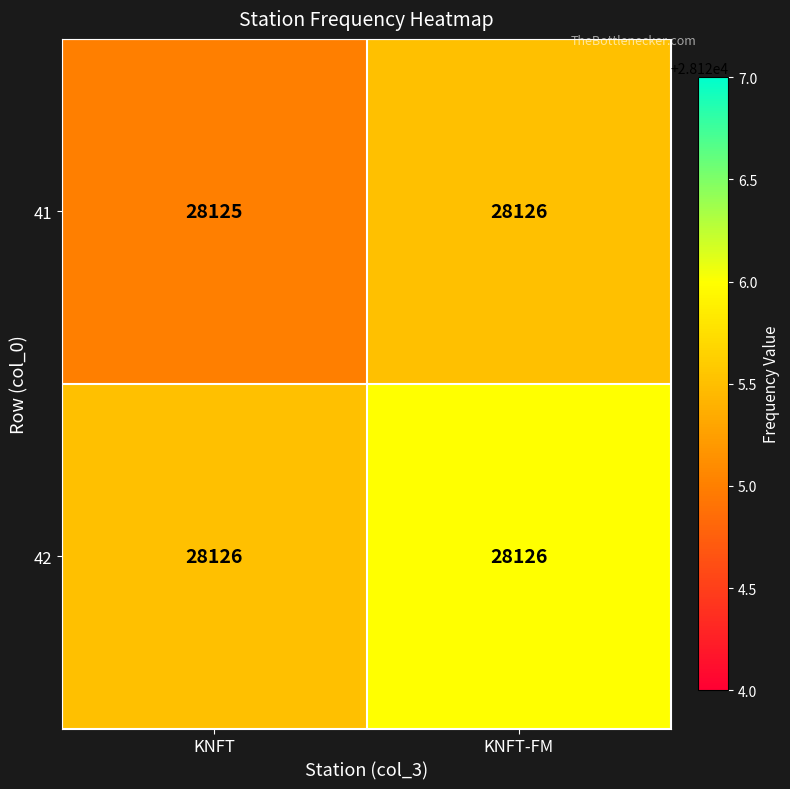

Reading left to right, extract all data points from this chart.

41: 28125	28126
42: 28126	28126